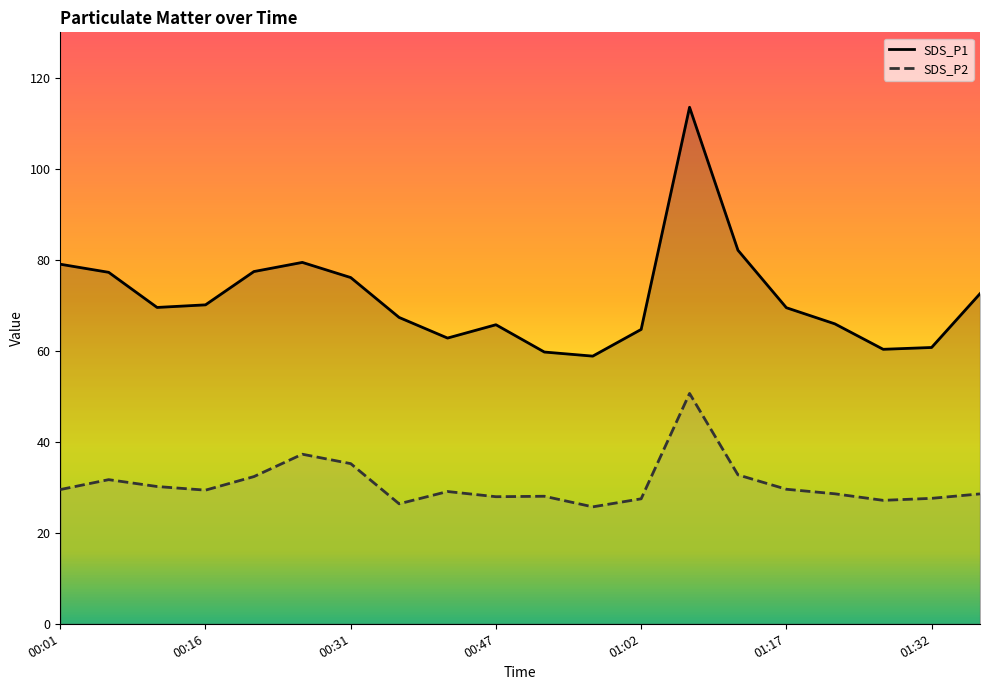

What is the maximum value for SDS_P1?

113.5